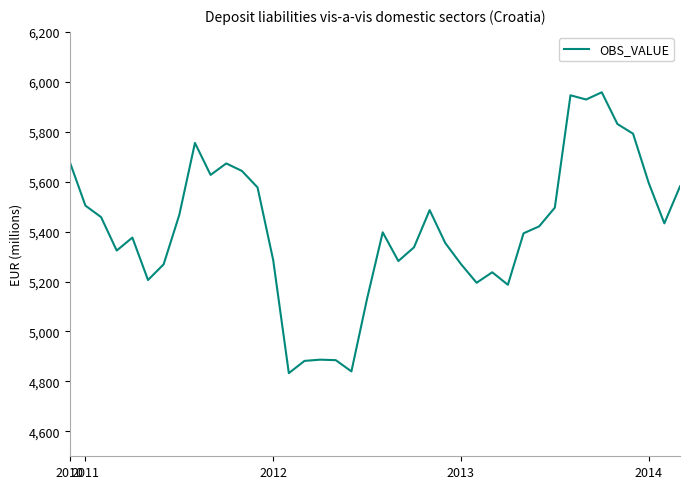

What is the difference between the maximum and minimum values?

1125